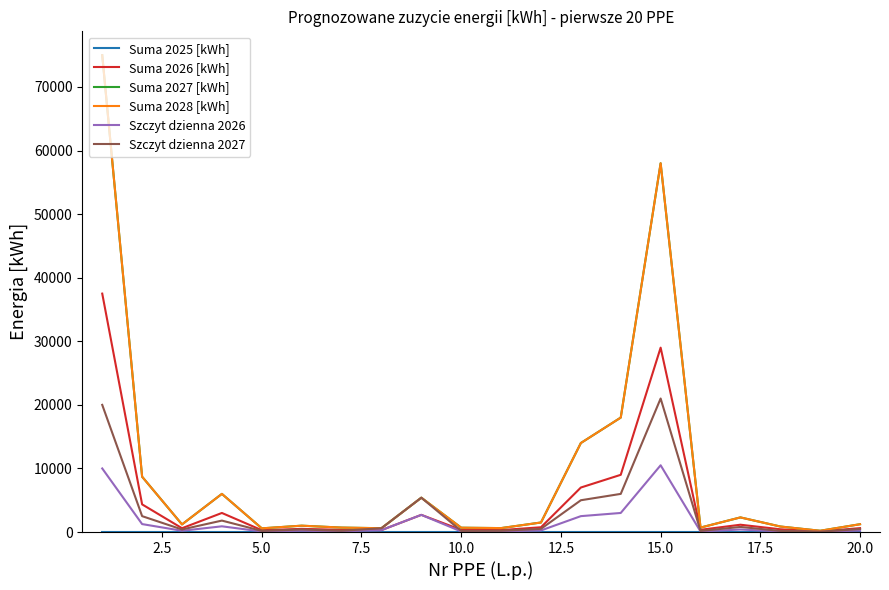

What is the sum of all Suma 2026 [kWh] values?

98640.0